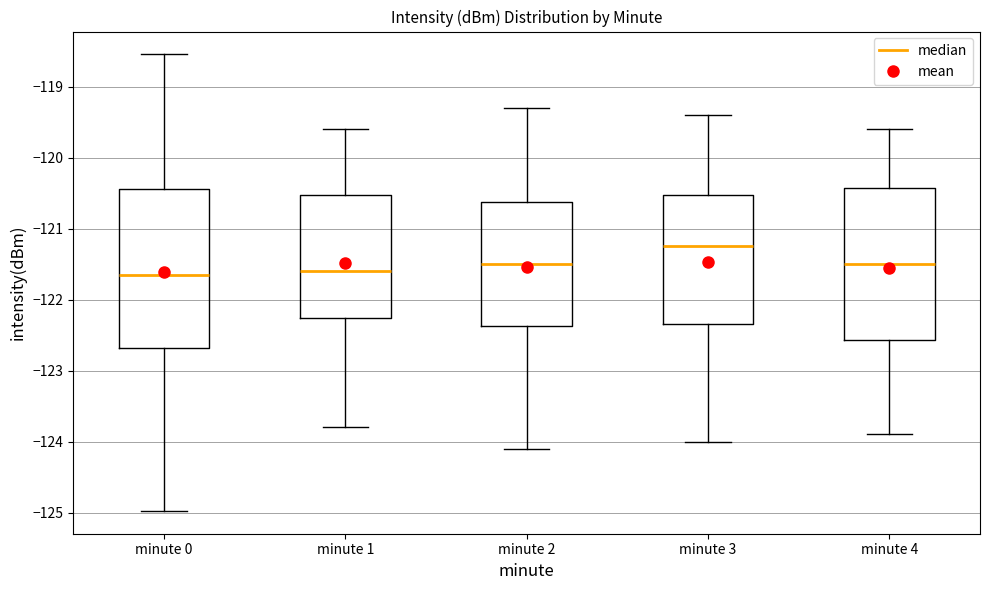

Reading left to right, read every box against the y-axis: the position of its median line, the range the box covers, and the ends of its whiskers. The values are not printed on the chart, so give them approximately, as read against the axis.

minute 0: median -121.7, box -122.7 to -120.4, whiskers -125.0 to -118.5
minute 1: median -121.6, box -122.3 to -120.5, whiskers -123.8 to -119.6
minute 2: median -121.5, box -122.4 to -120.6, whiskers -124.1 to -119.3
minute 3: median -121.2, box -122.3 to -120.5, whiskers -124.0 to -119.4
minute 4: median -121.5, box -122.6 to -120.4, whiskers -123.9 to -119.6